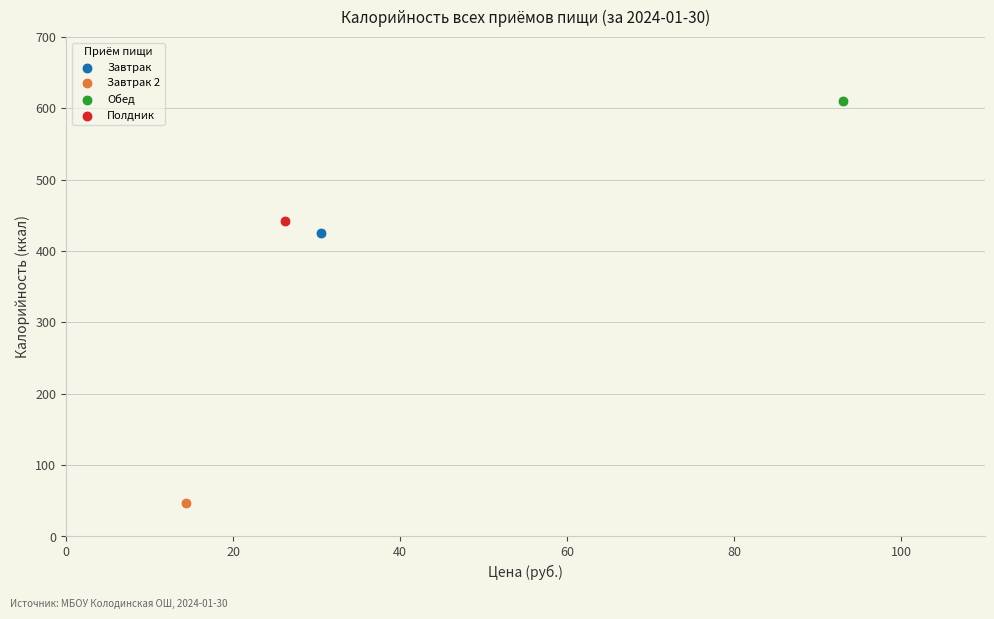

What are all the series names shown in the legend?

Завтрак, Завтрак 2, Обед, Полдник